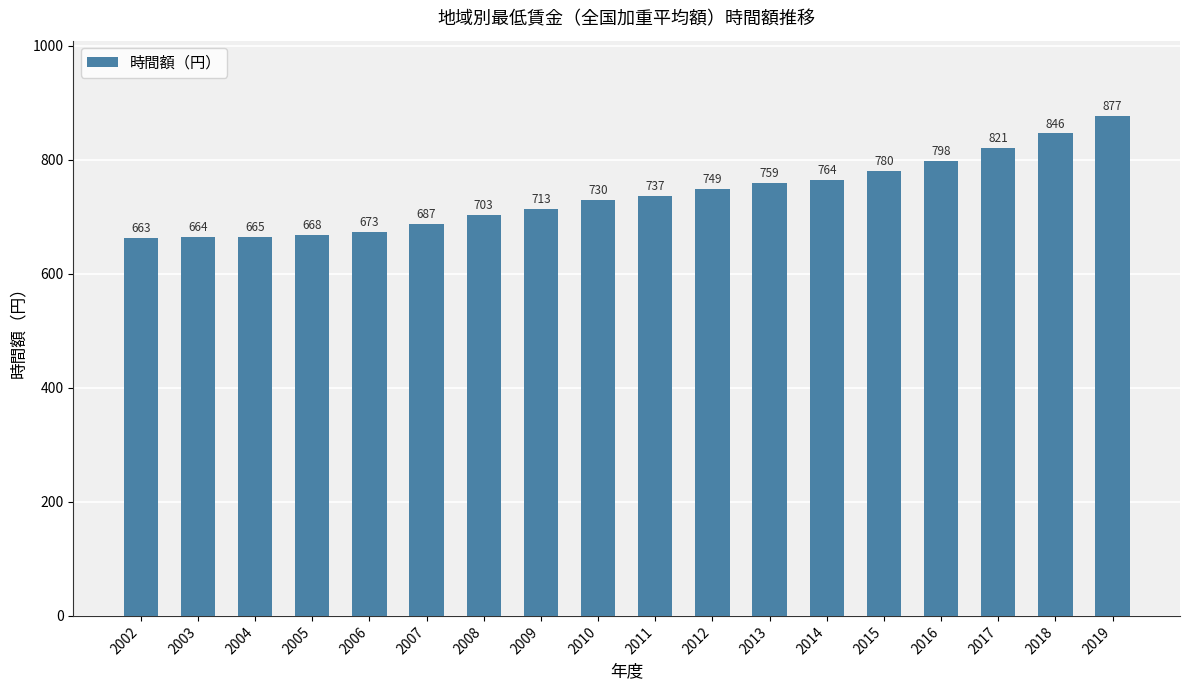

At which label is the value closest to 770?

2014